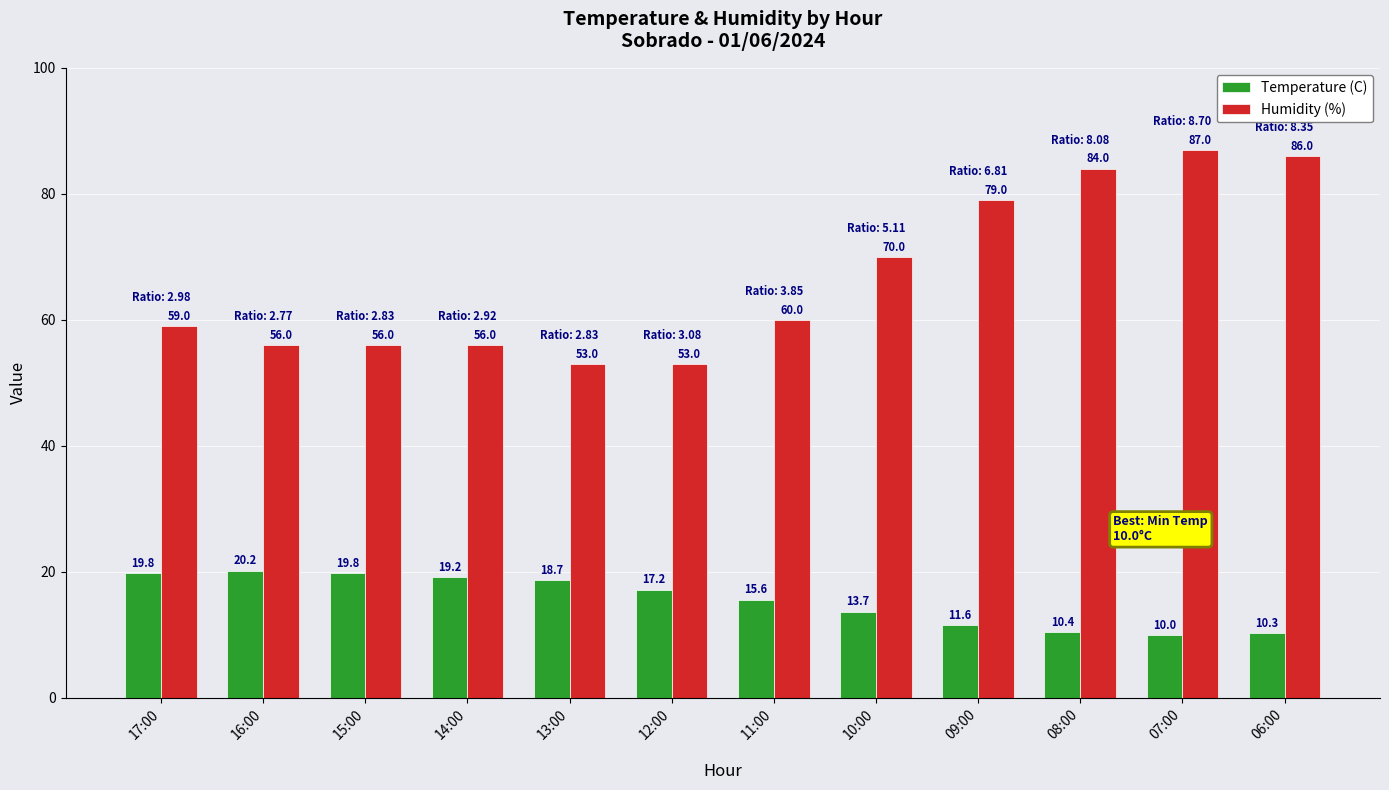

What is the maximum value shown in the chart?

87.0